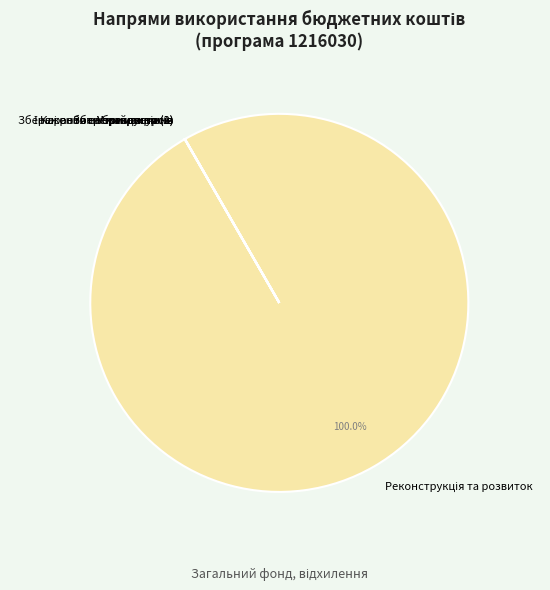

Is there a majority slice in this chart?

Yes